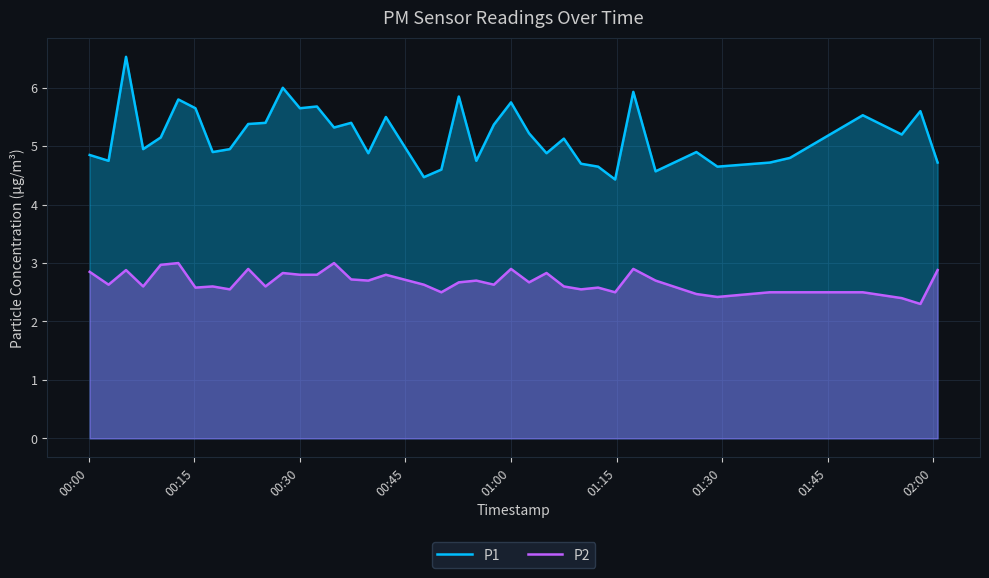

How many data points in P1 are above 5?

21